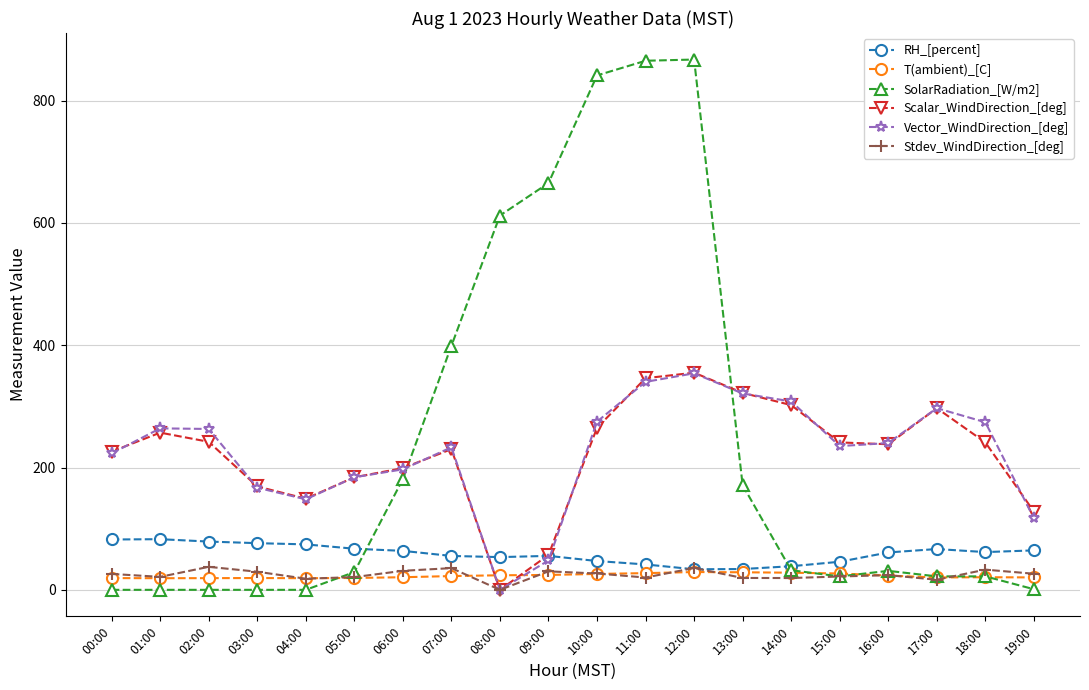

At how many categories does at least one series exceed 688?

3